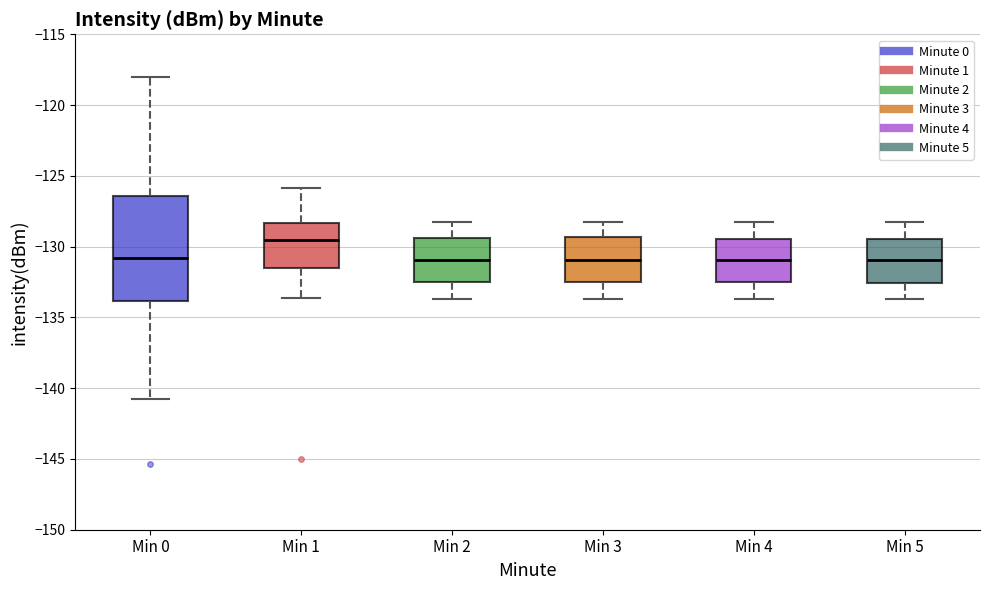

Comparing the boxes themselves (not the whiskers), which one is the tallest?

Min 0